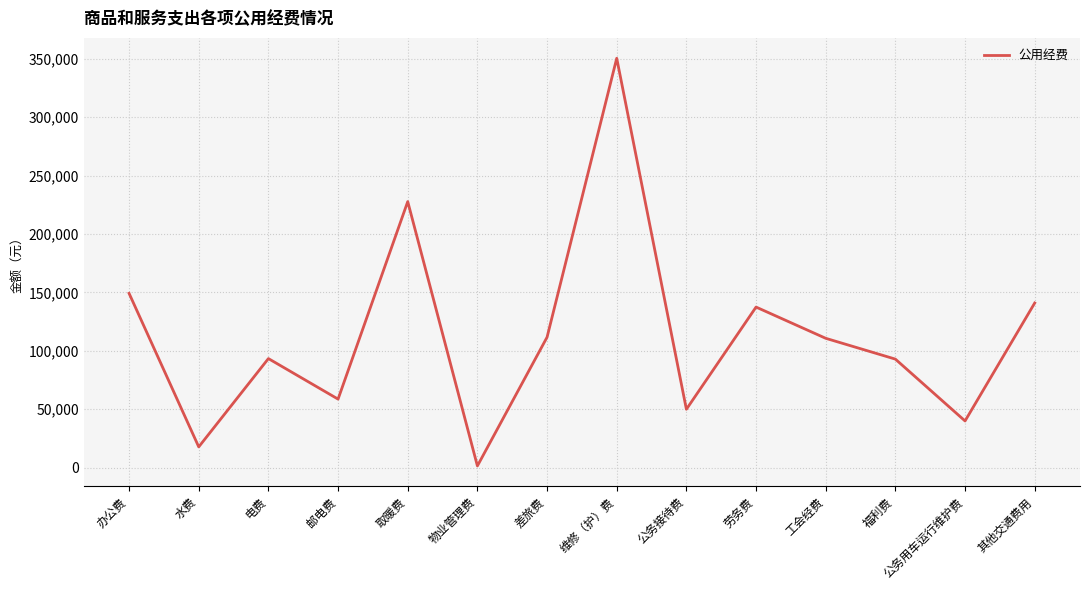

What is the minimum value shown in the chart?

1500